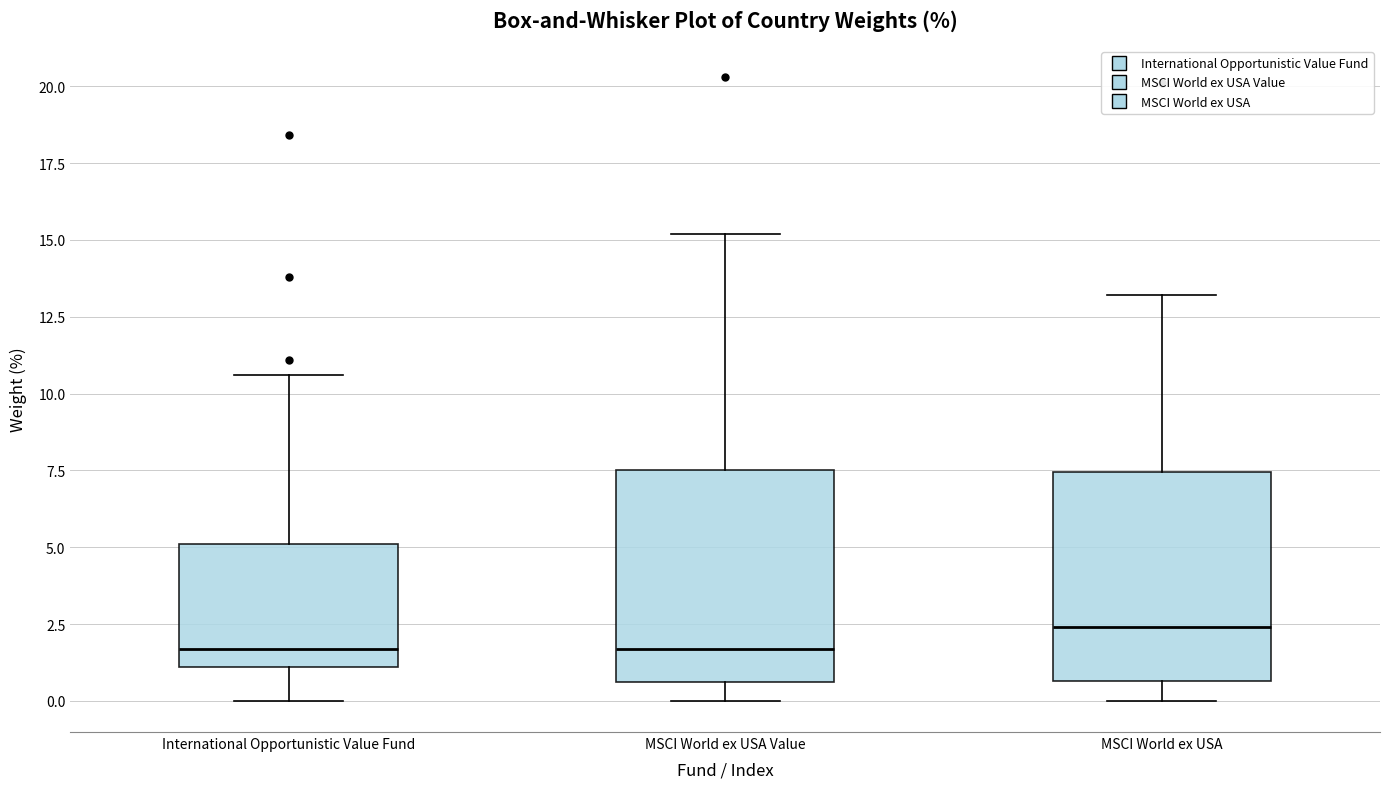

Reading left to right, read every box against the y-axis: the position of its median line, the range the box covers, and the ends of its whiskers. The values are not printed on the chart, so give them approximately, as read against the axis.

International Opportunistic Value Fund: median 1.5, box 1.0 to 5.0, whiskers 0.0 to 10.5
MSCI World ex USA Value: median 1.5, box 0.5 to 7.5, whiskers 0.0 to 15.0
MSCI World ex USA: median 2.5, box 0.5 to 7.5, whiskers 0.0 to 13.0